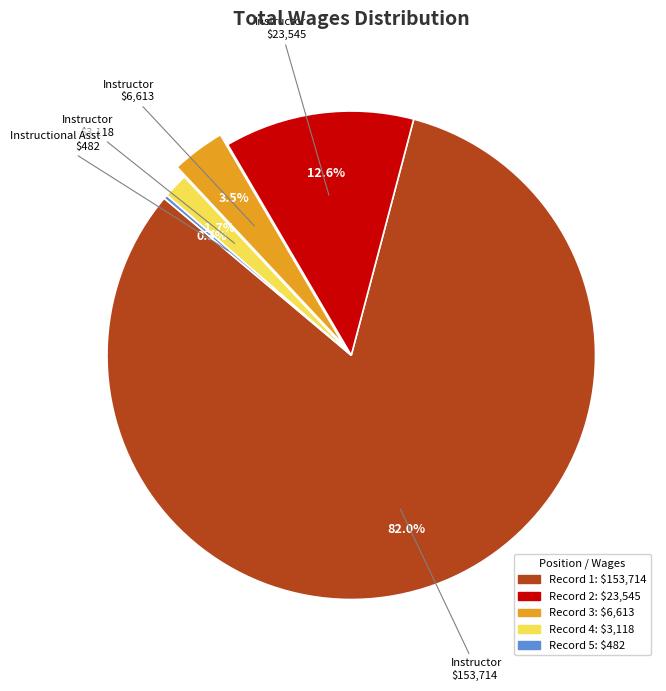

Is there any slice that represents more than half of the pie?

Yes